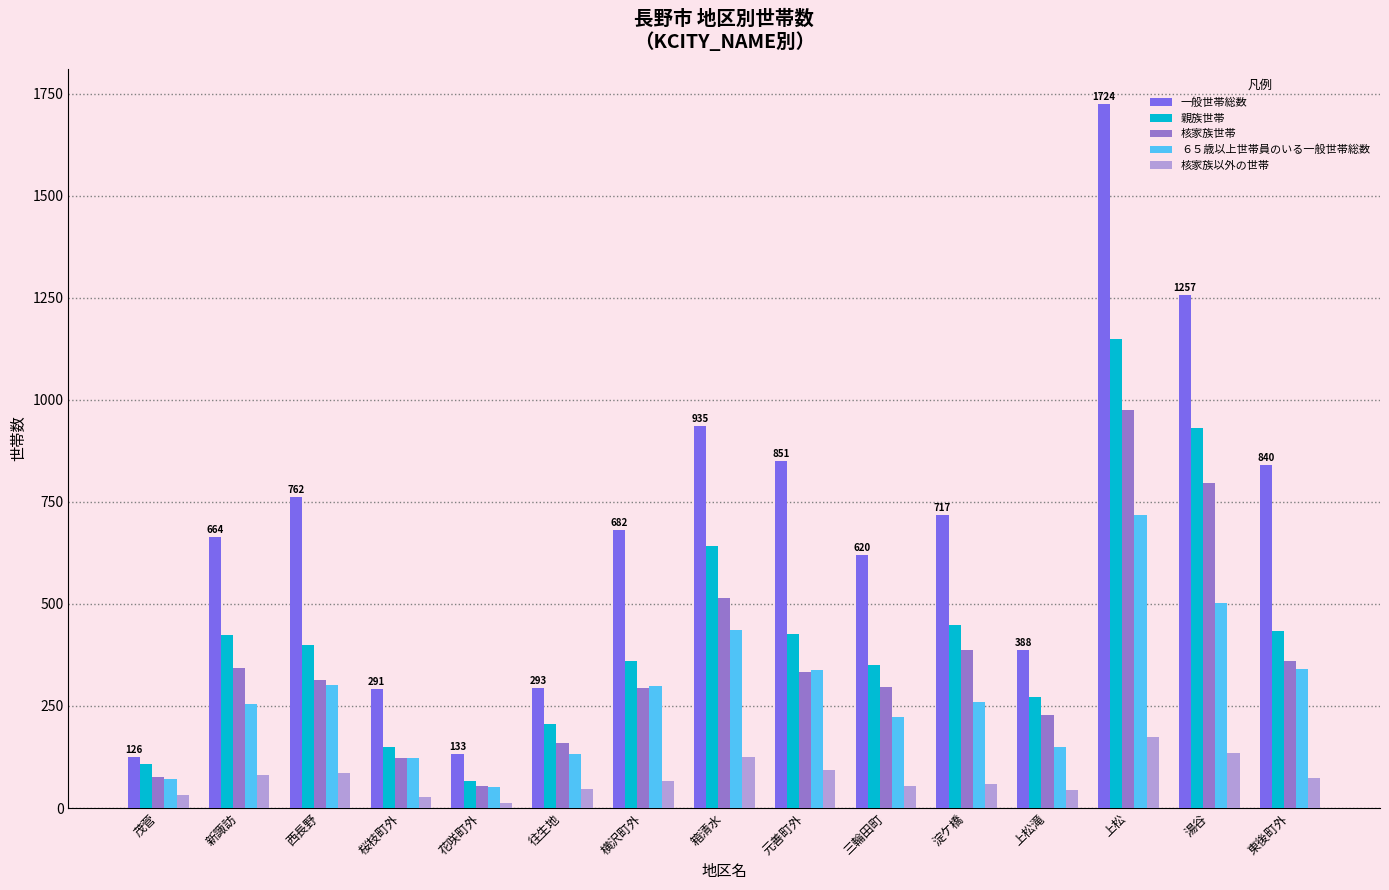

Count the number of categories in the chart.

15